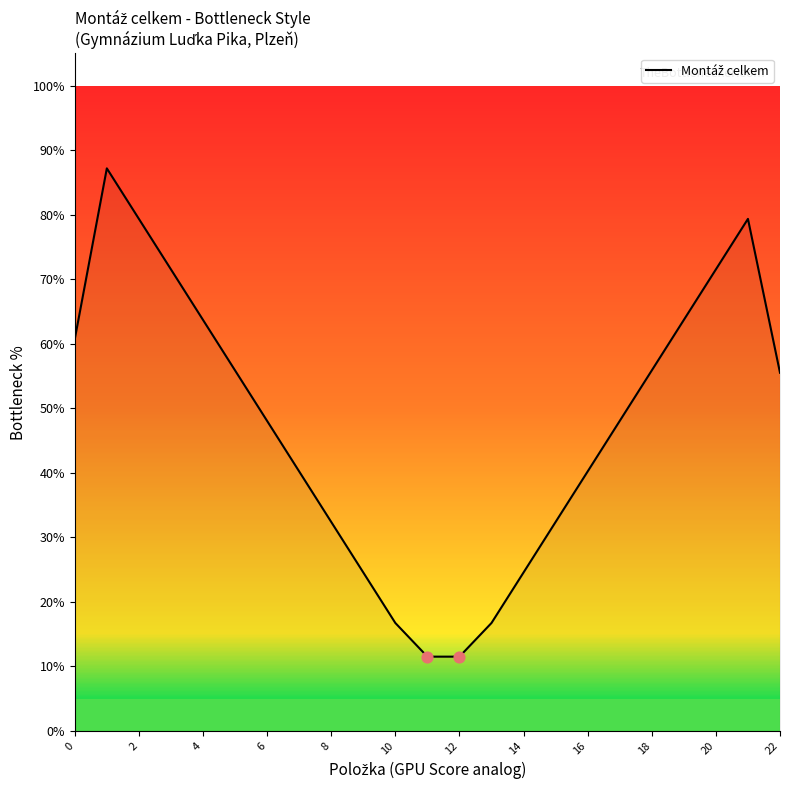

Between 0 and 21, which is larger?

21